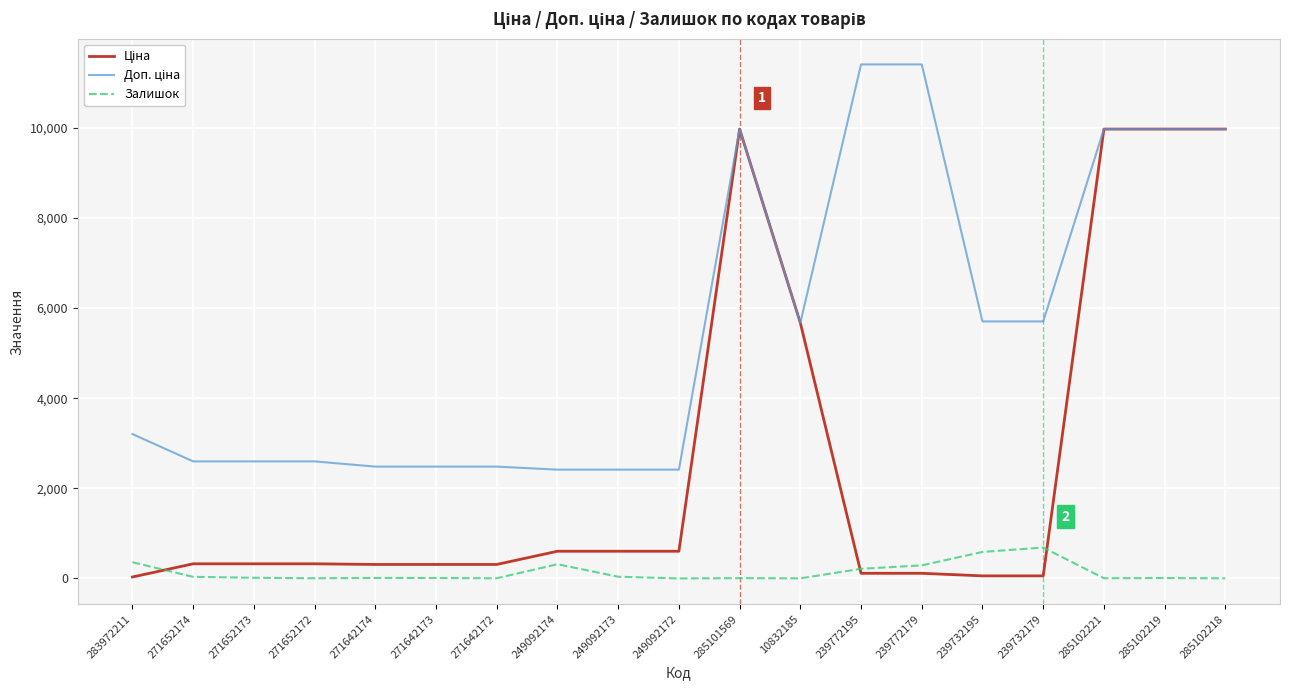

Is this an area chart (filled region under the line)?

No